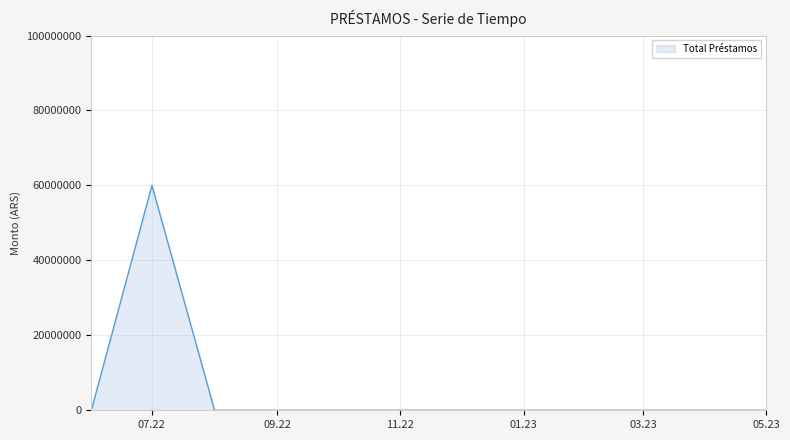

What is the difference between the maximum and minimum values?

60000000